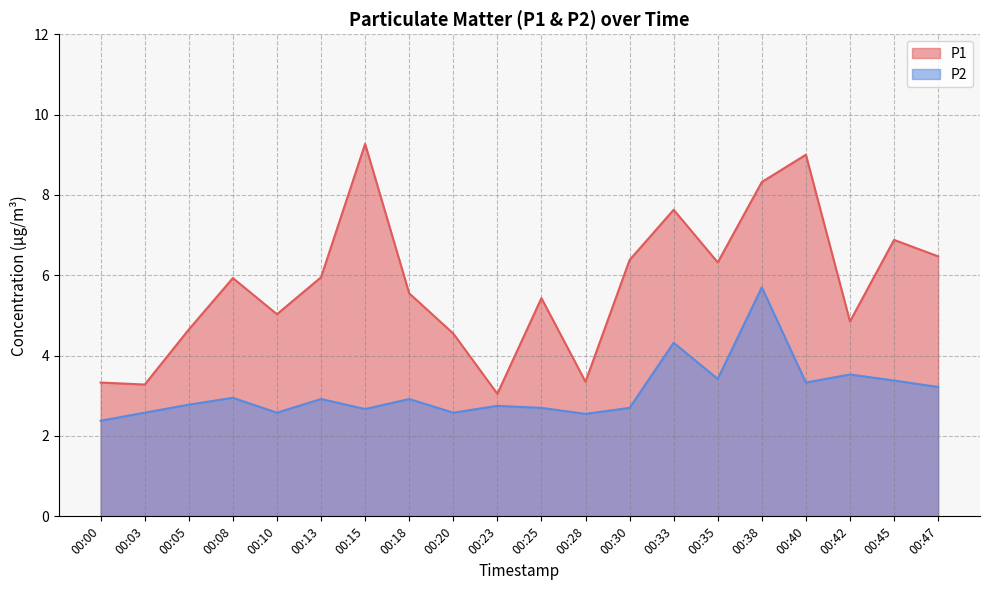

What is the average value of the P2 series?

3.1